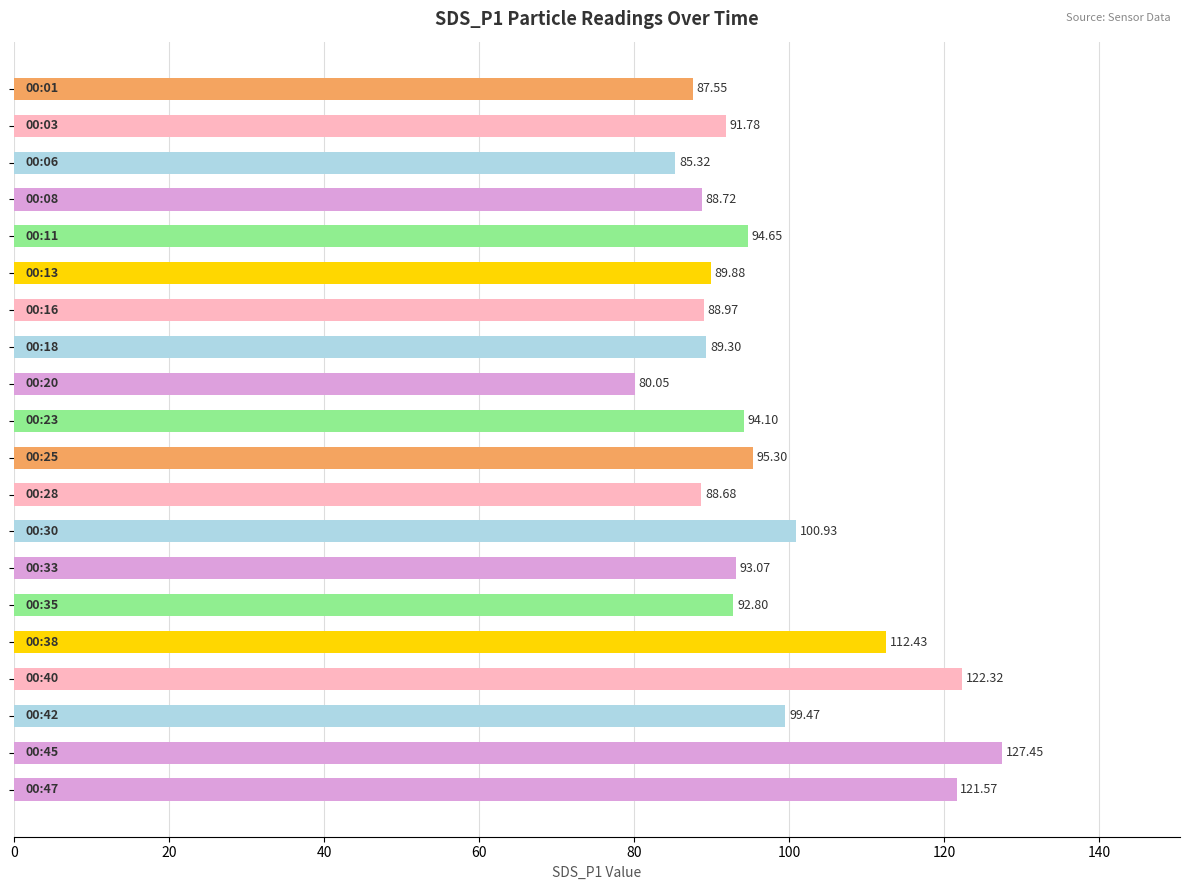

What is the average value?

97.2